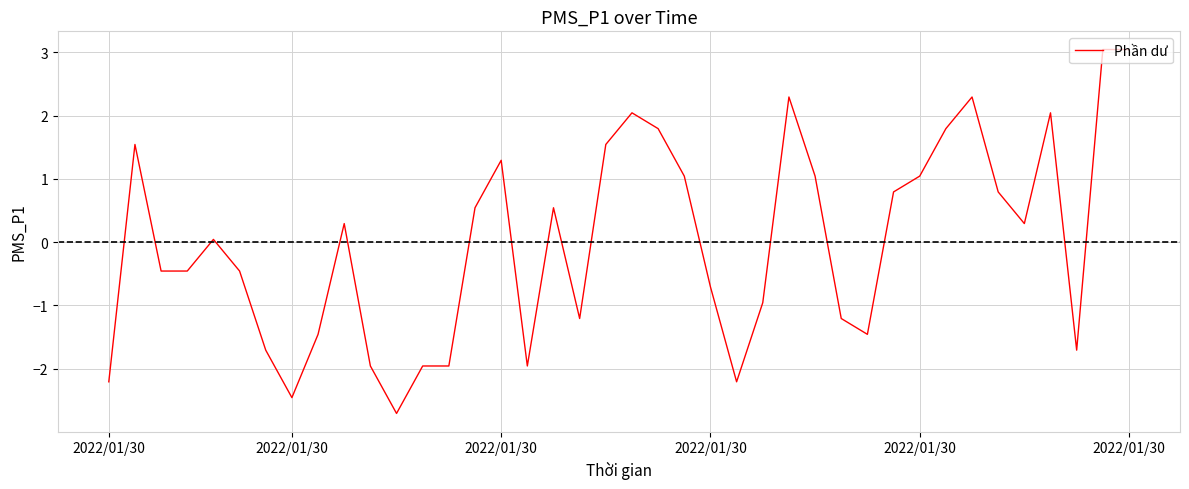

What is the greatest value displayed?

3.0